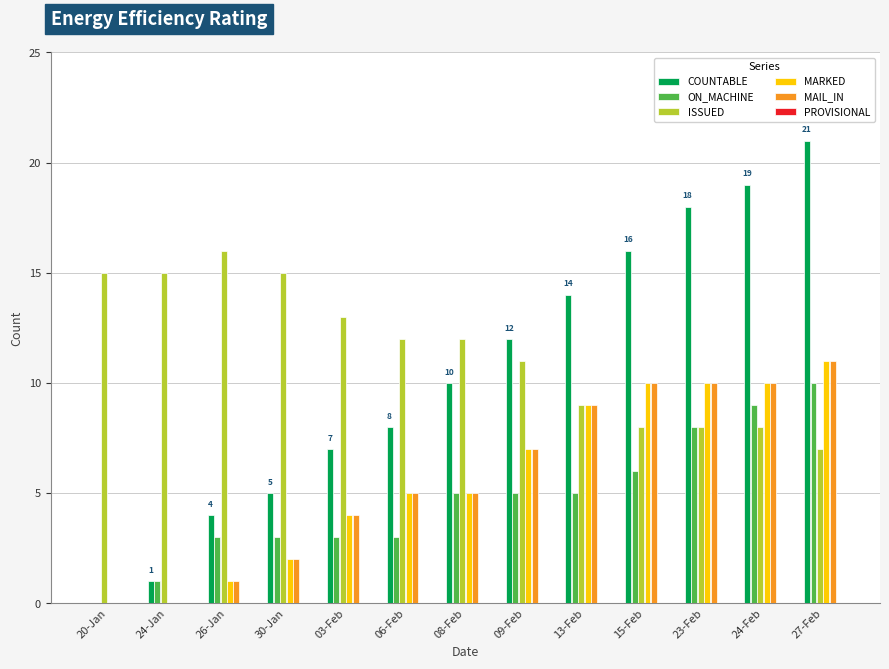

What is the spread (max minus min) of values at 15-Feb?

10